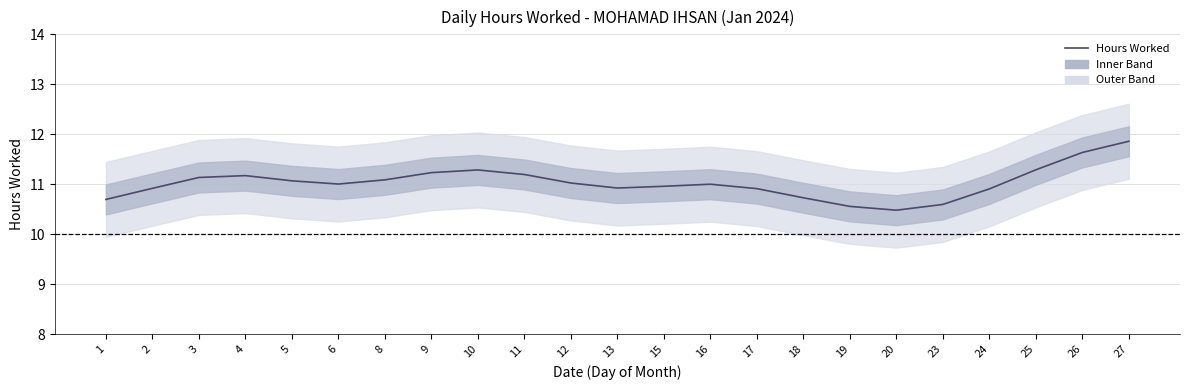

What is the average value?

11.0